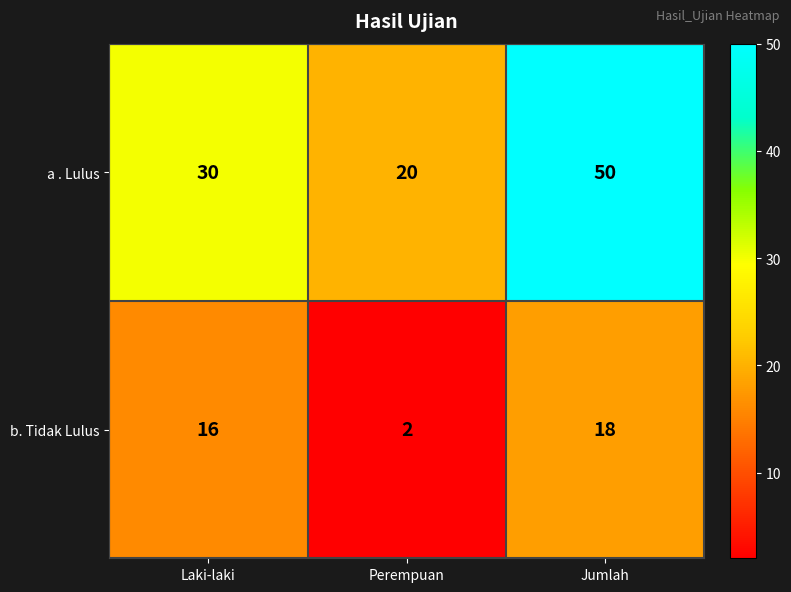

Where is a . Lulus nearest to the value 35?

Laki-laki